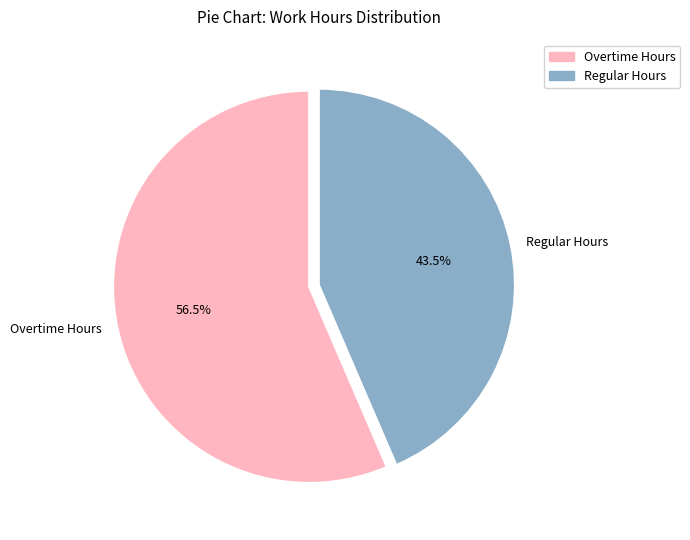

Does any single category account for the majority?

Yes